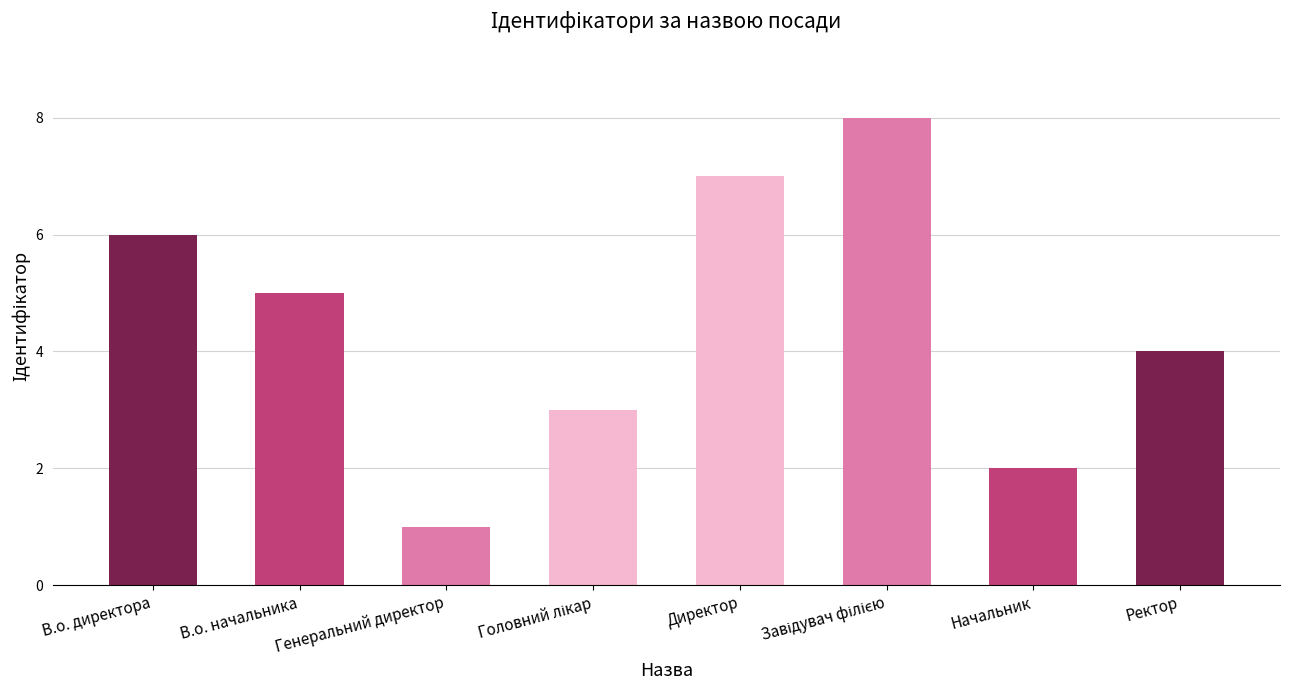

What position from the right is Директор?

4